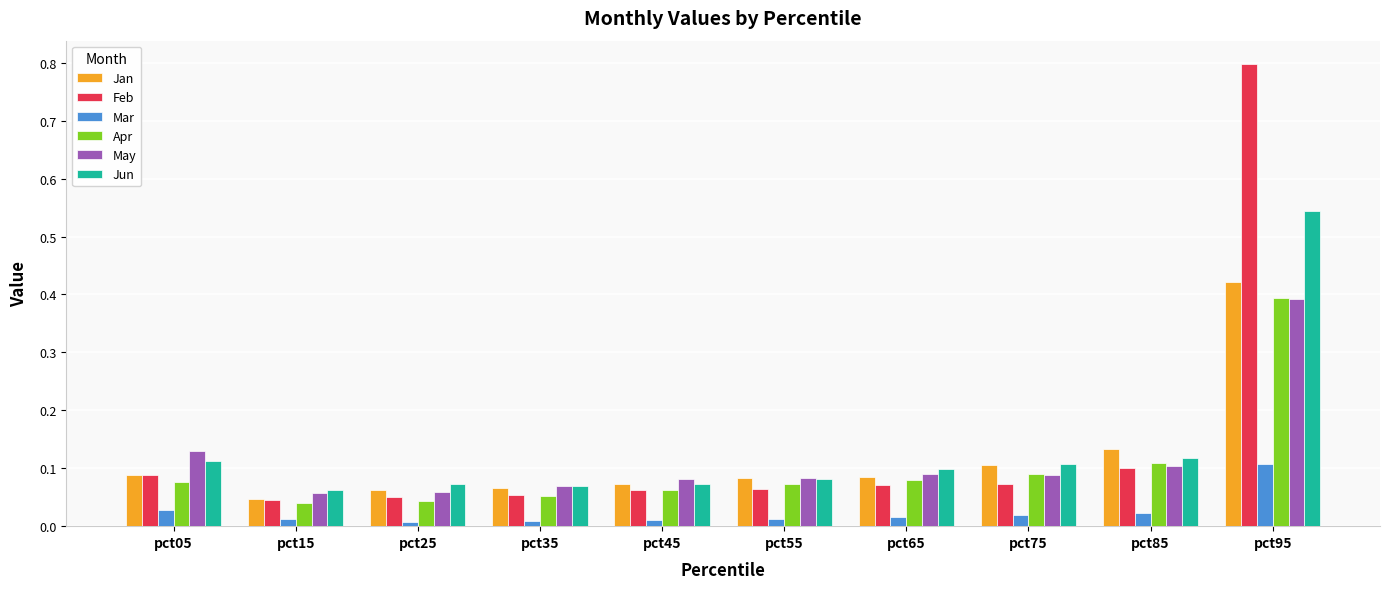

At which category is the sum across all series the highest?

pct95